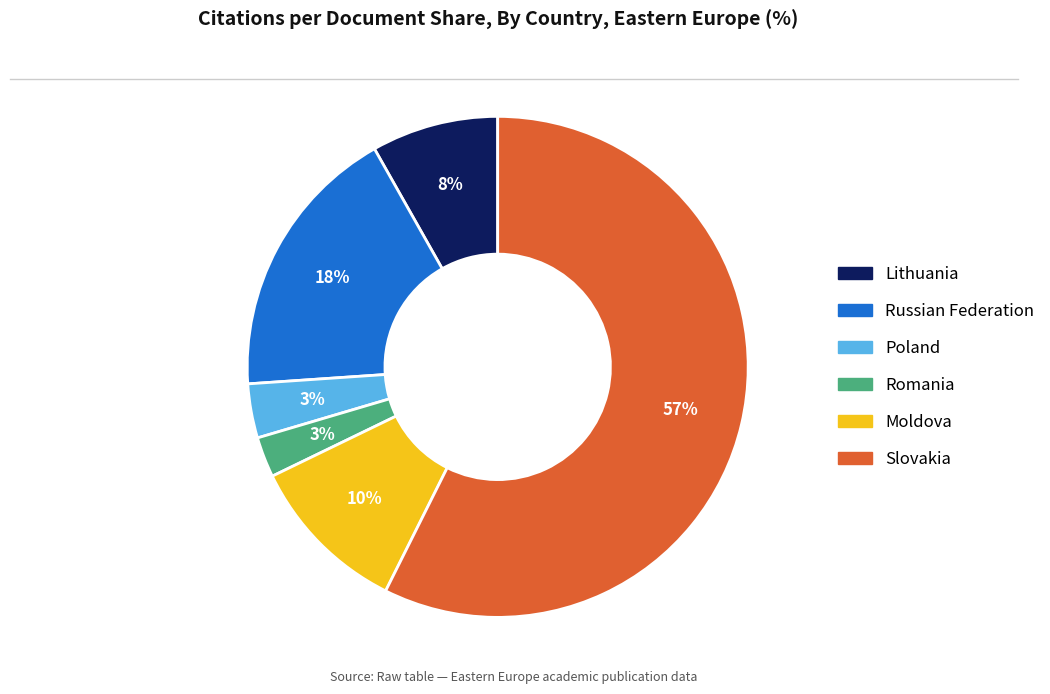

How many segments does this pie chart have?

6